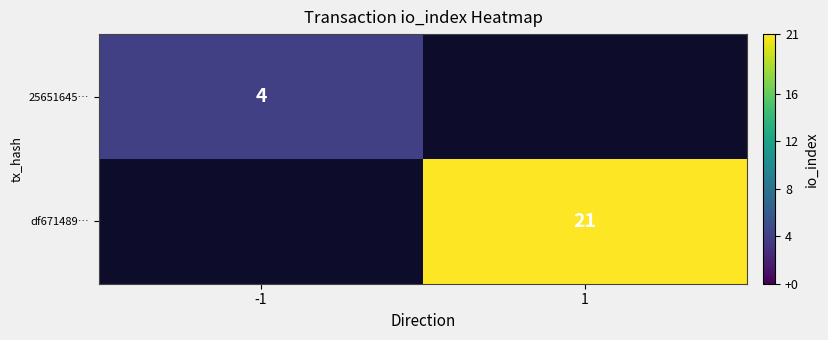

The 25651645… series shows 6 at -1. True or false?

False